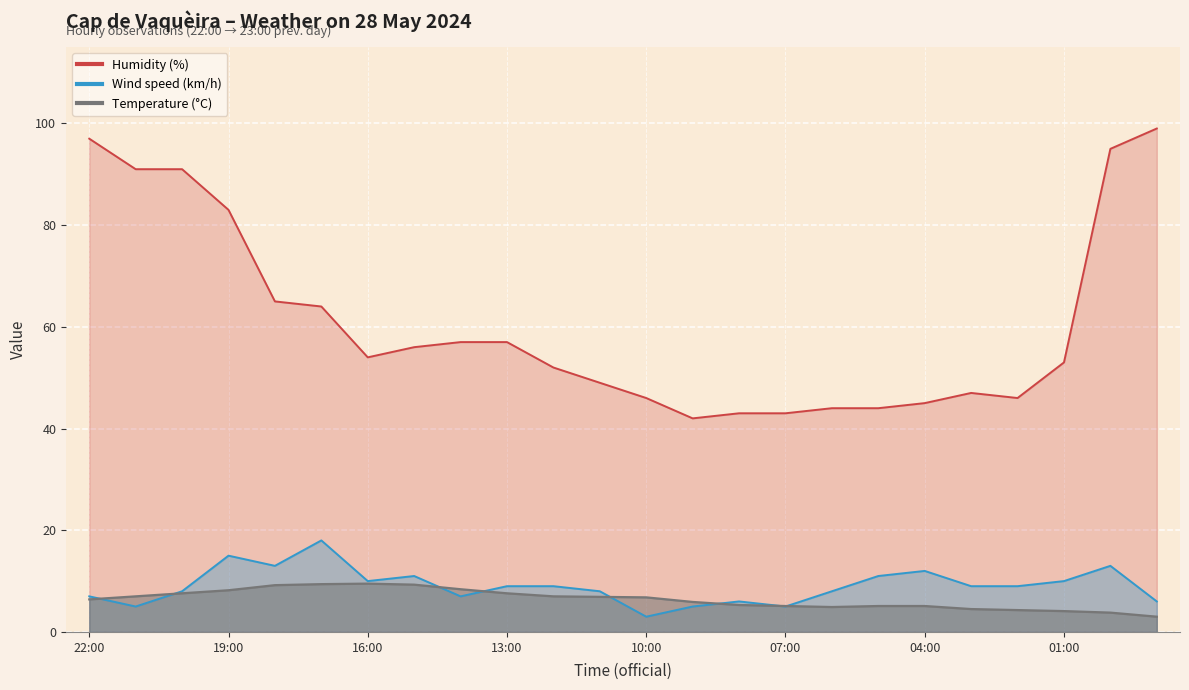

True or false: Temperature (°C) and Humidity (%) intersect in this chart.

False